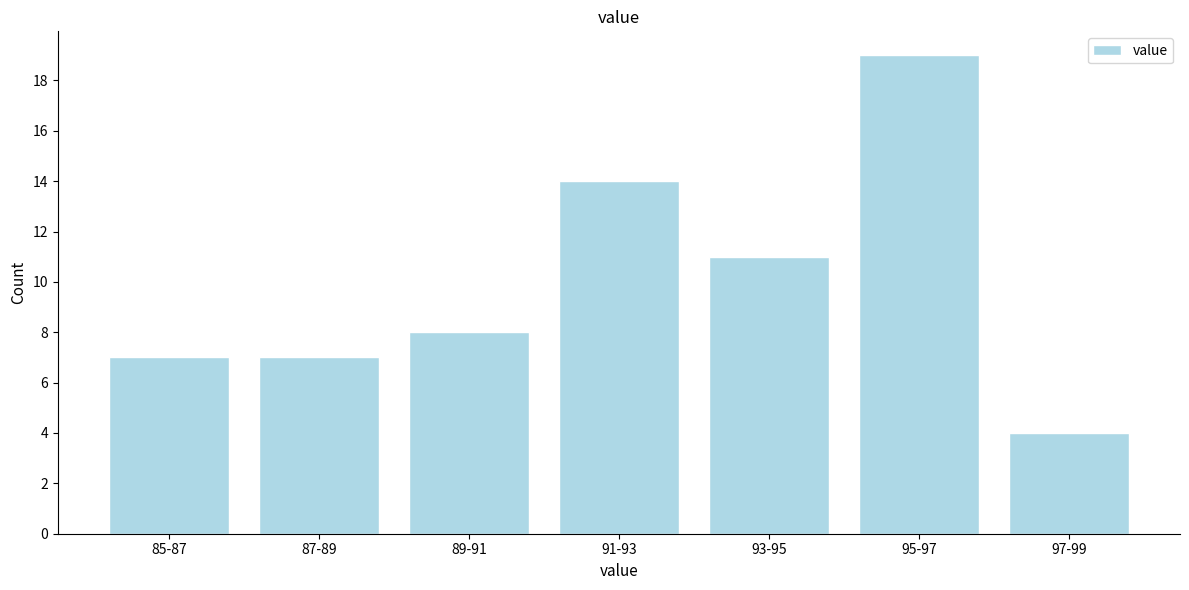

Reading left to right, what are all the values shown in this chart?

85-87=7	87-89=7	89-91=8	91-93=14	93-95=11	95-97=19	97-99=4